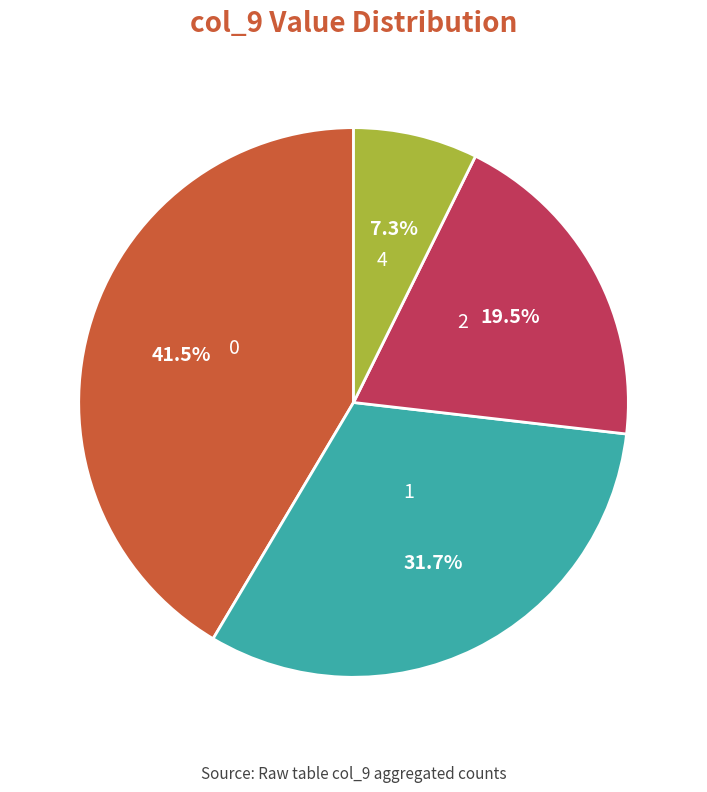

Approximately how many times larger is the value at 2 compared to 0?

0.5